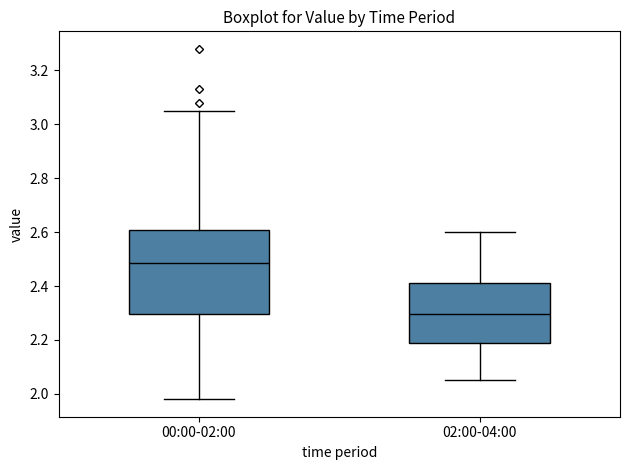

Which box has the highest median line?

00:00-02:00